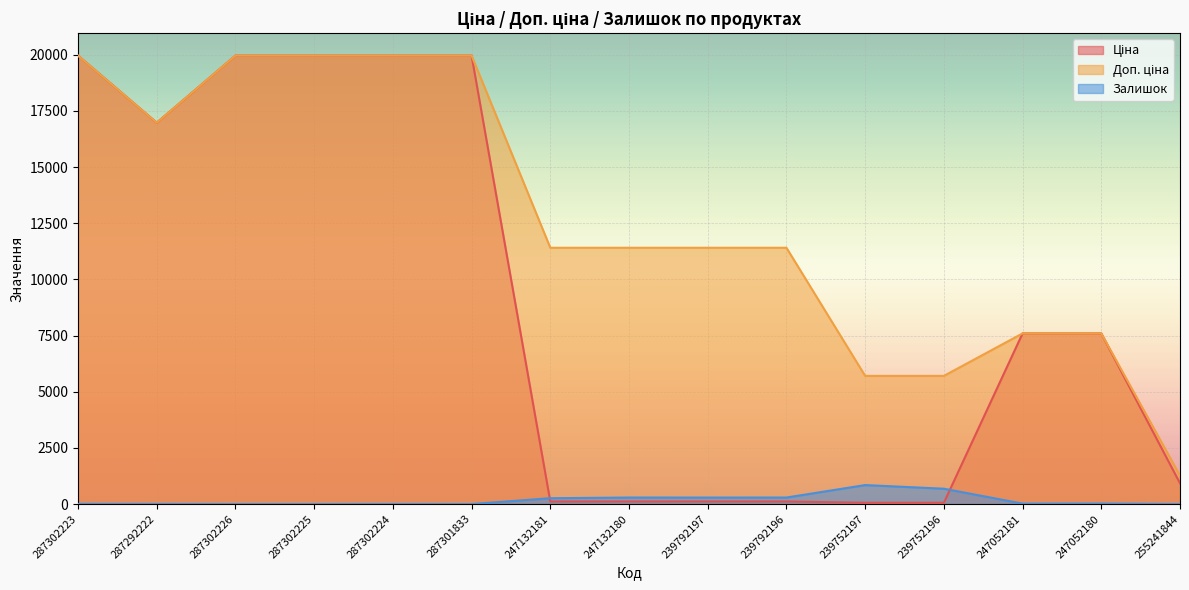

List the series in order of their peak value, highest first.

Ціна, Доп. ціна, Залишок